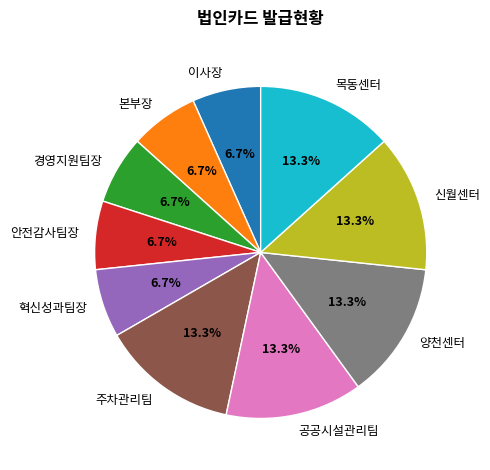

Is it true that 경영지원팀장 is 1% of the pie?

False